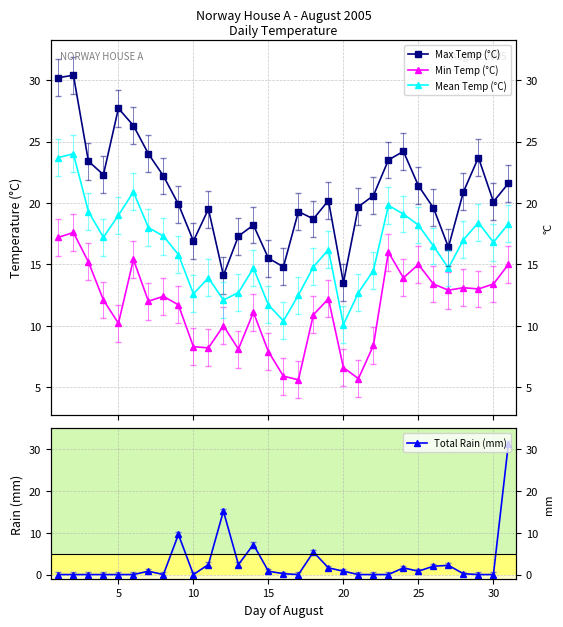

True or false: Min Temp (°C) and Max Temp (°C) cross at least once.

False